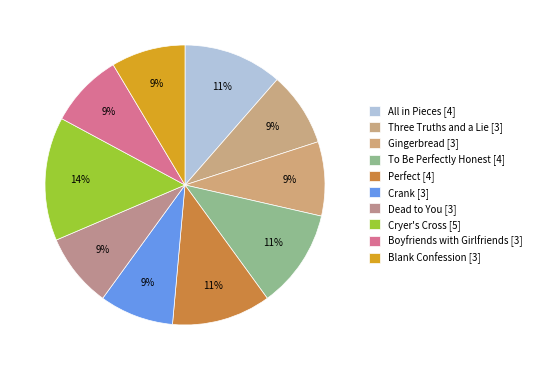

How many segments does this pie chart have?

10